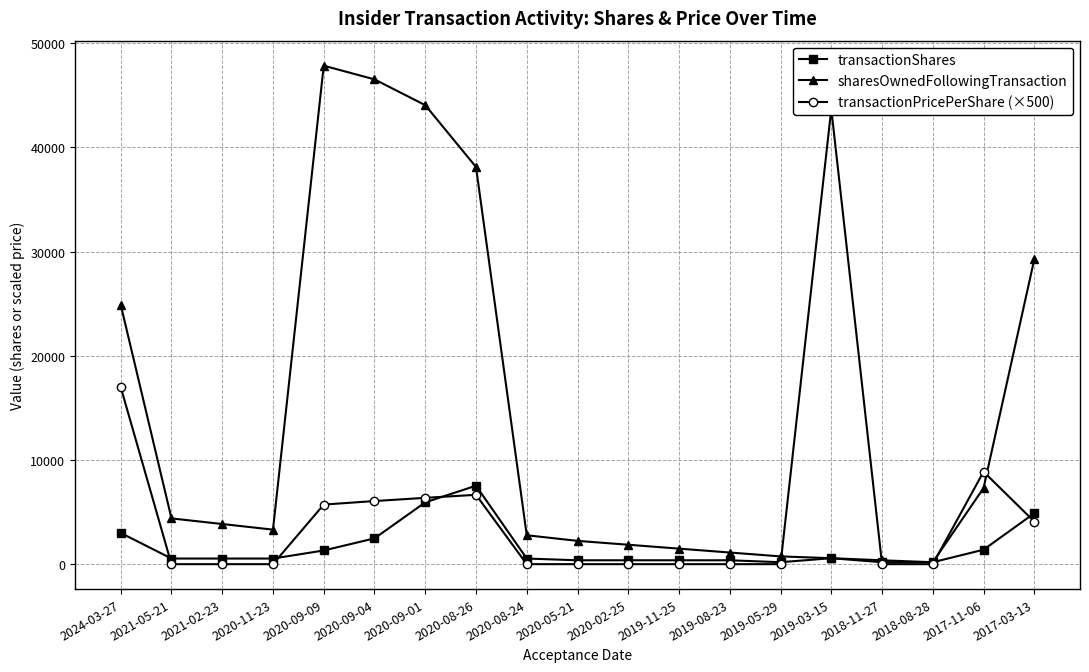

What is the difference between the transactionPricePerShare (×500) values at 2019-03-15 and 2018-08-28?

43689.1